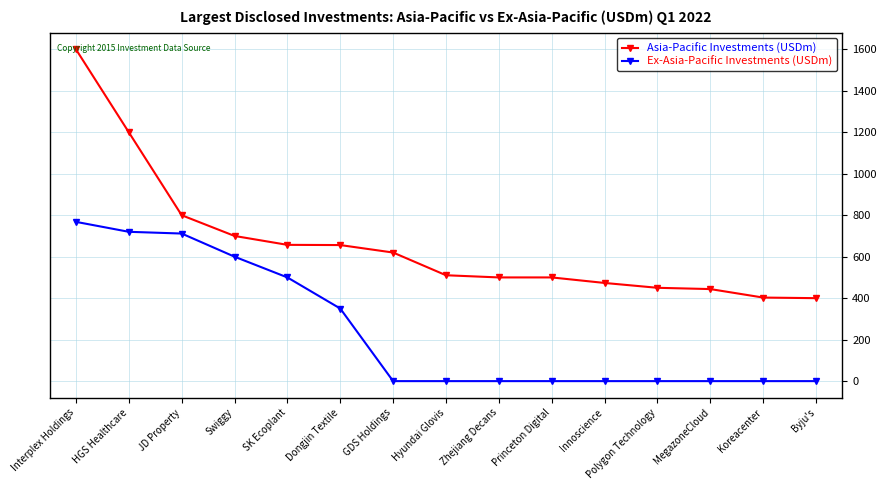

True or false: Ex-Asia-Pacific Investments (USDm) and Asia-Pacific Investments (USDm) intersect in this chart.

False